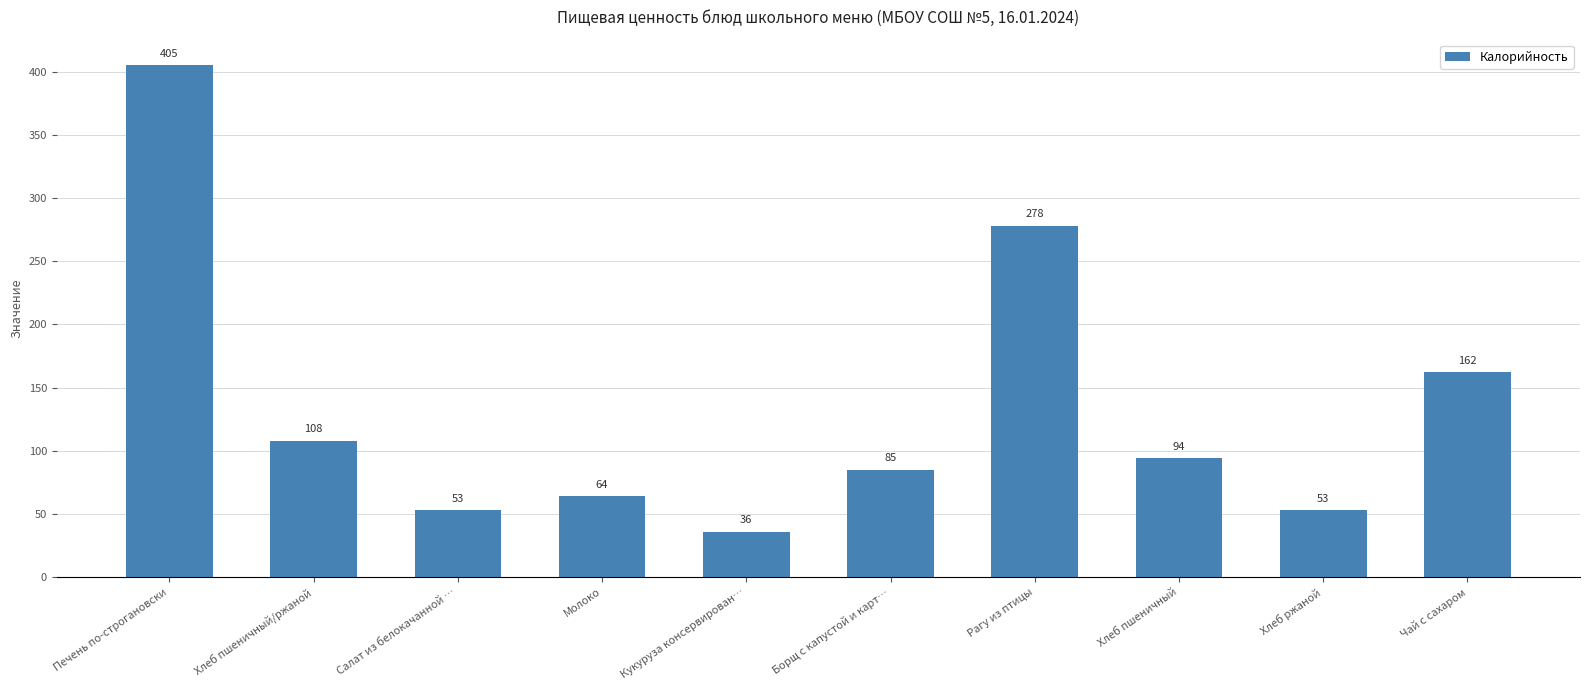

How many bars are there in total?

10